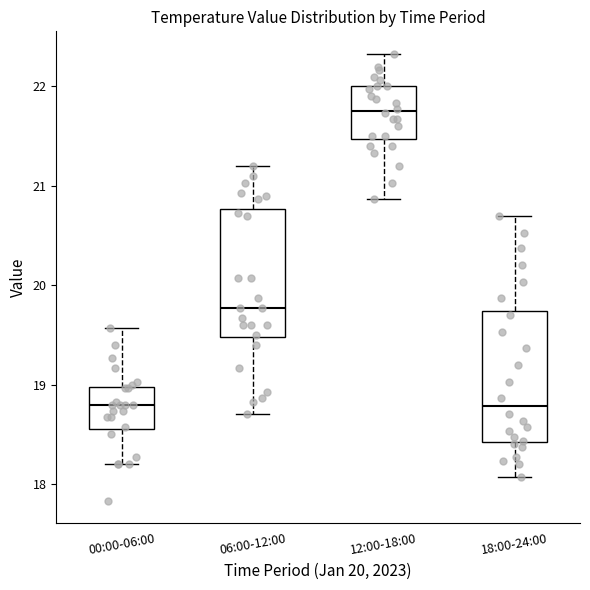

Reading left to right, read every box against the y-axis: the position of its median line, the range the box covers, and the ends of its whiskers. The values are not printed on the chart, so give them approximately, as read against the axis.

00:00-06:00: median 18.8, box 18.6 to 19.0, whiskers 18.2 to 19.6
06:00-12:00: median 19.8, box 19.5 to 20.8, whiskers 18.7 to 21.2
12:00-18:00: median 21.8, box 21.5 to 22.0, whiskers 20.9 to 22.3
18:00-24:00: median 18.8, box 18.4 to 19.7, whiskers 18.1 to 20.7